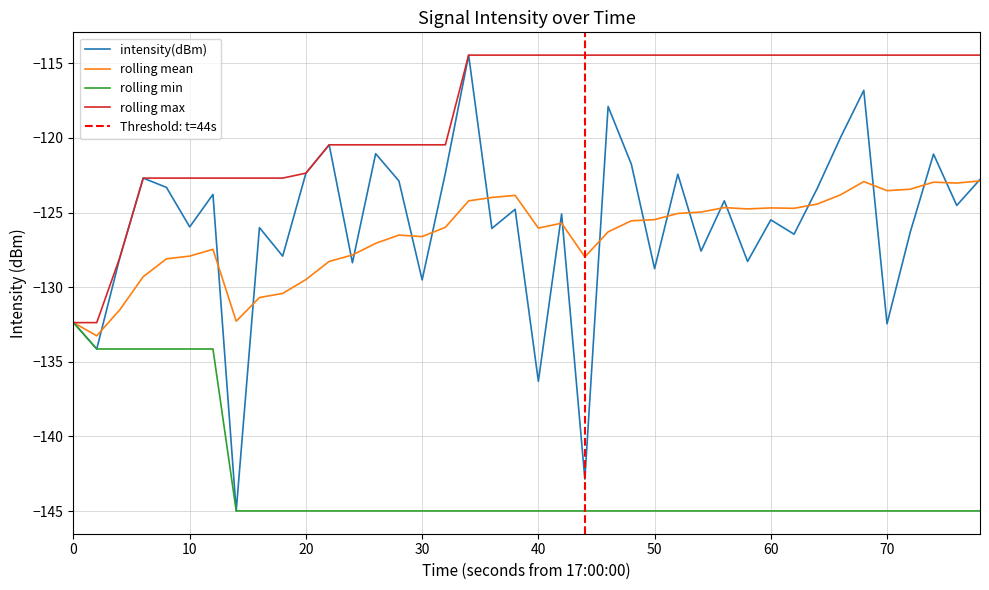

How many lines are shown in the chart?

4